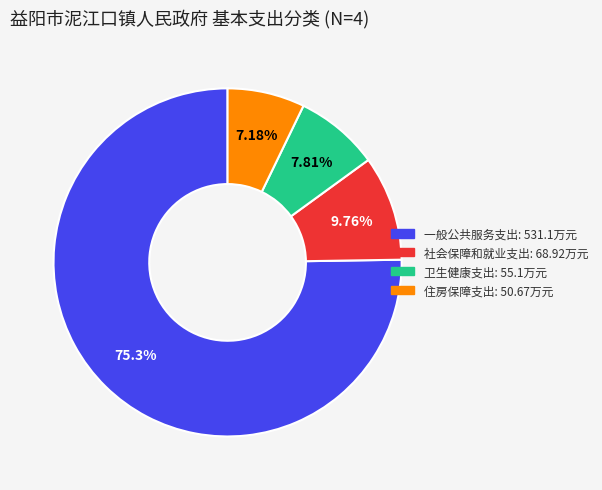

Between 社会保障和就业支出 and 住房保障支出, which is larger?

社会保障和就业支出